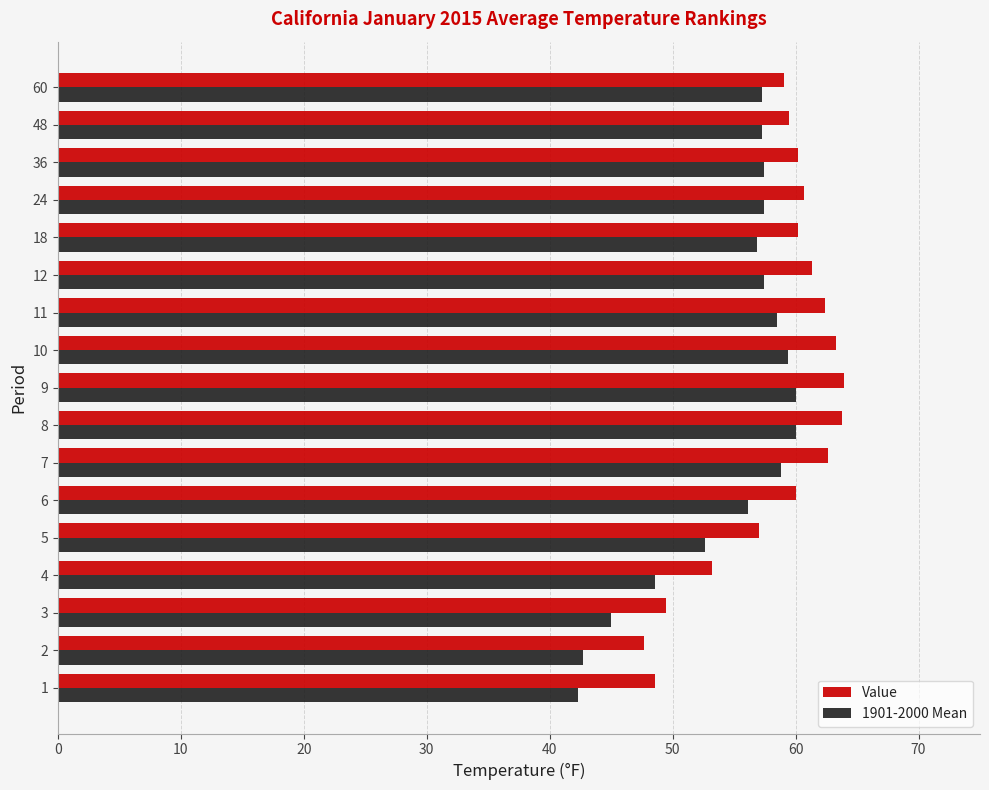

Which series has the largest total across all categories?

Value